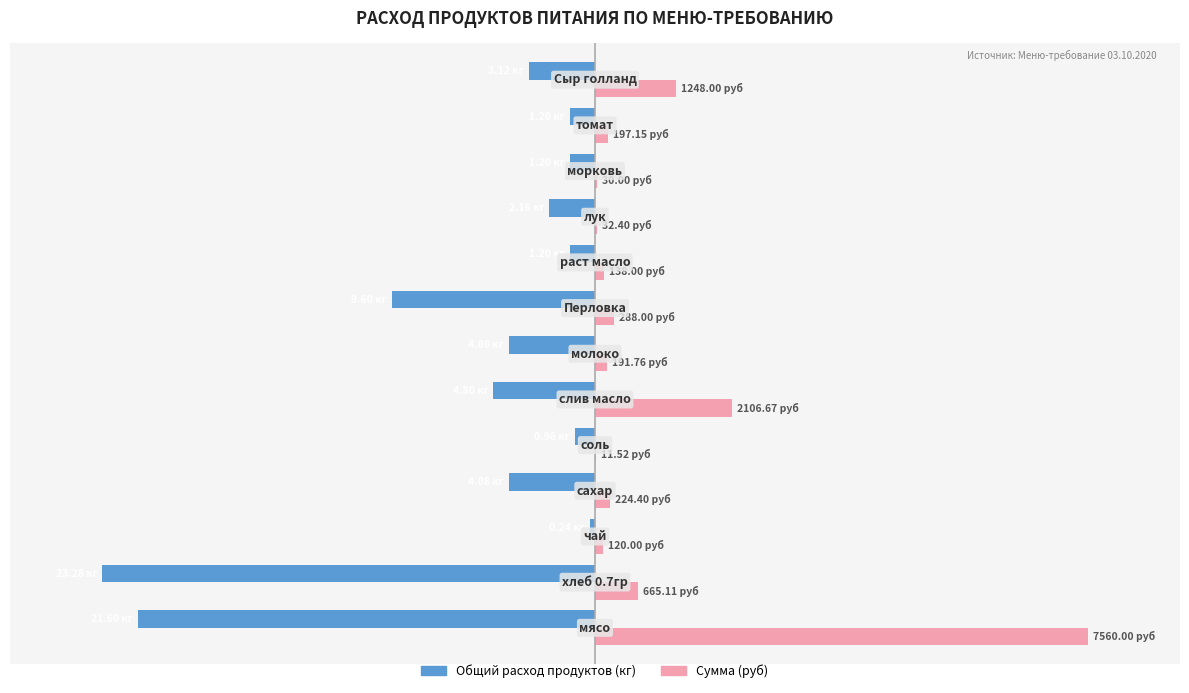

What is the difference between the second highest and minimum values in the Общий расход продуктов (кг) series?

7670.1